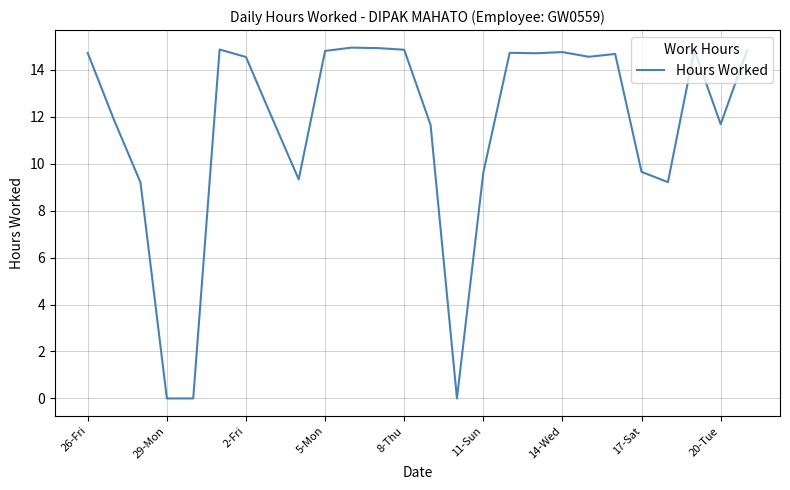

What is the greatest value displayed?

14.9